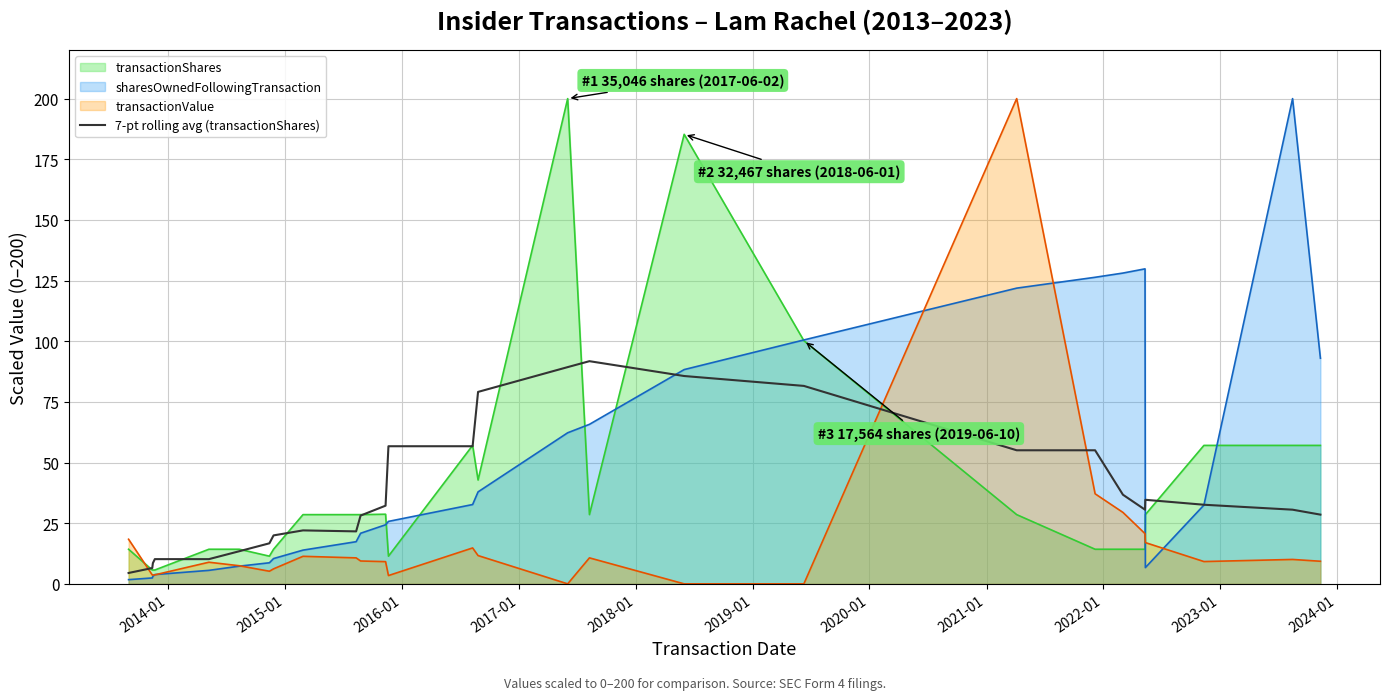

What is the maximum value for transactionValue?

200.0